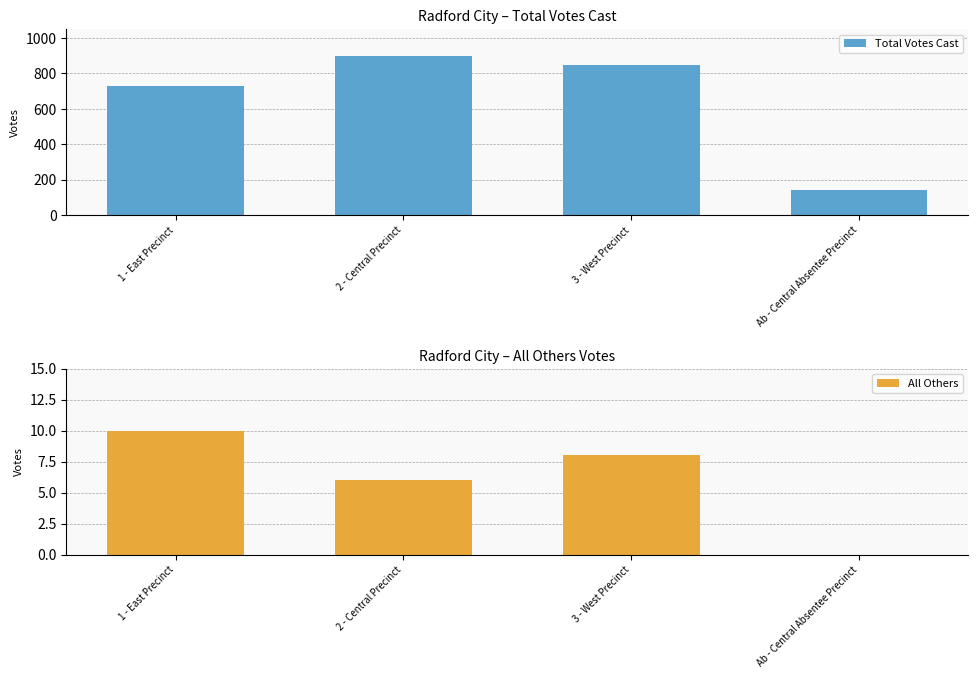

Between 3 - West Precinct and 2 - Central Precinct, which is larger?

2 - Central Precinct